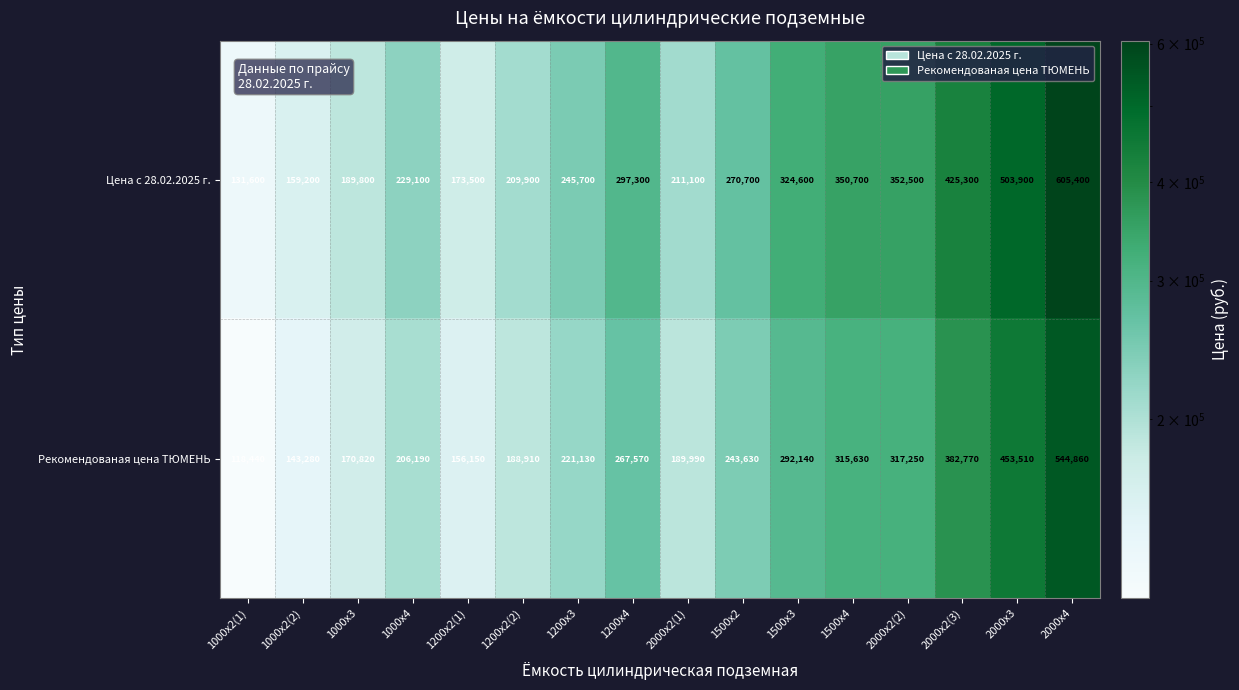

What is the difference between the Цена с 28.02.2025 г. values at 2000x2(2) and 1200x3?

106800